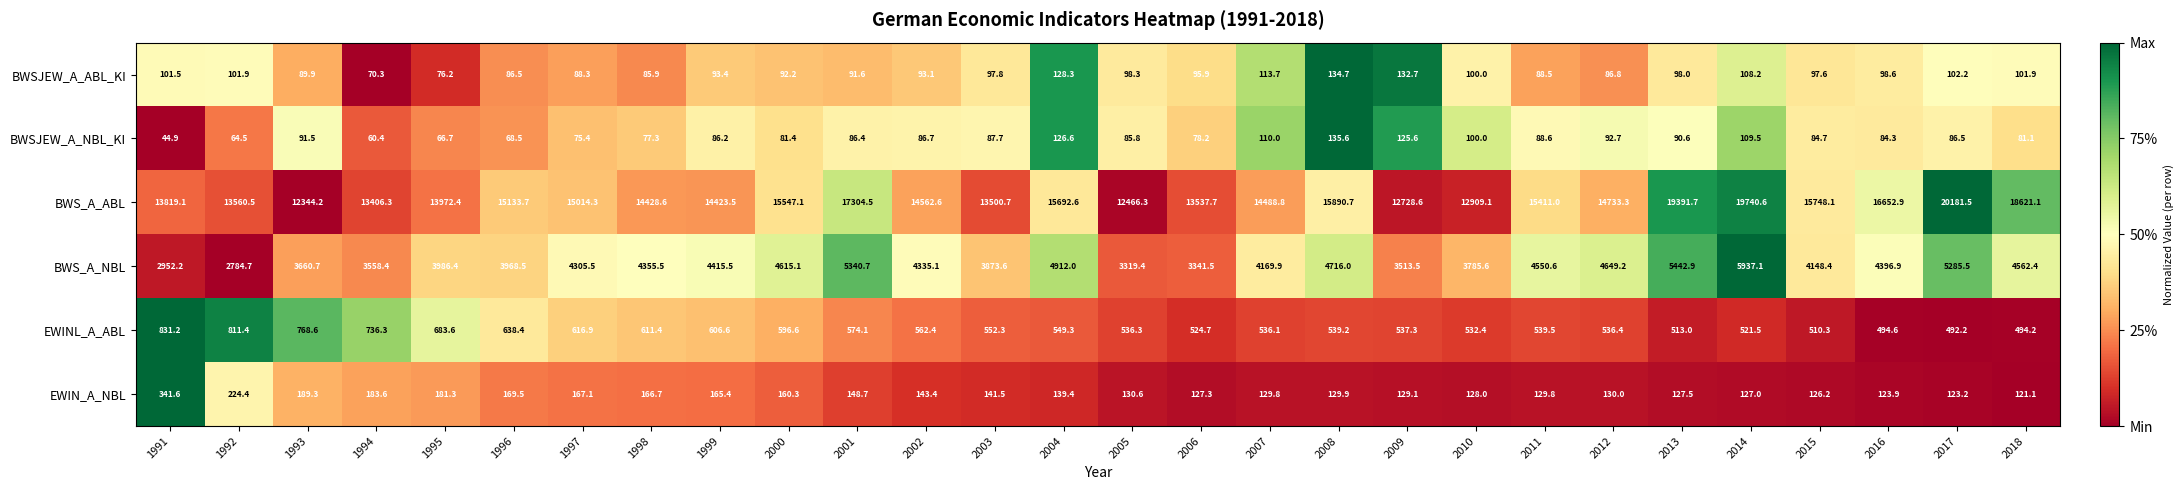

The value of BWSJEW_A_ABL_KI at 2018 is 101.9. True or false?

True